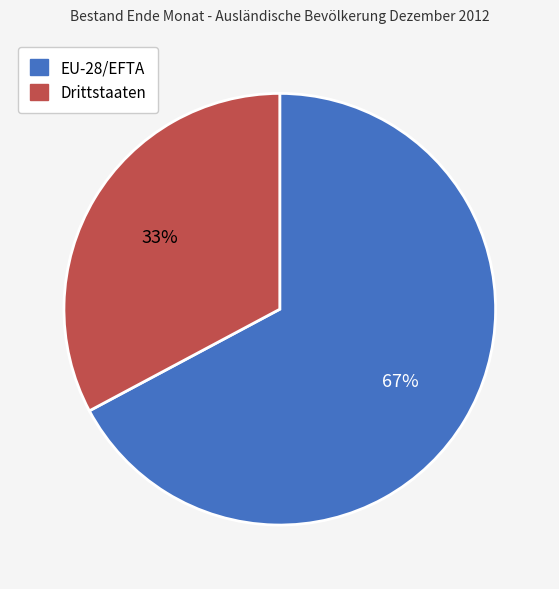

Is it true that EU-28/EFTA is 67% of the pie?

True